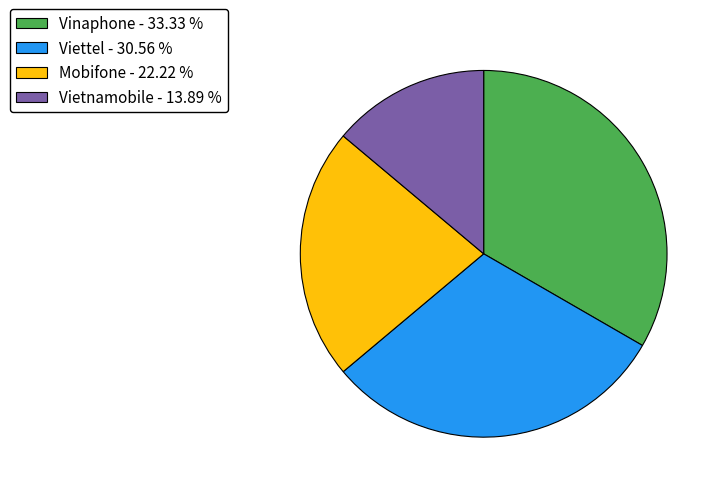

Combined, do Vinaphone - 33.33 % and Mobifone - 22.22 % account for over 50%?

Yes